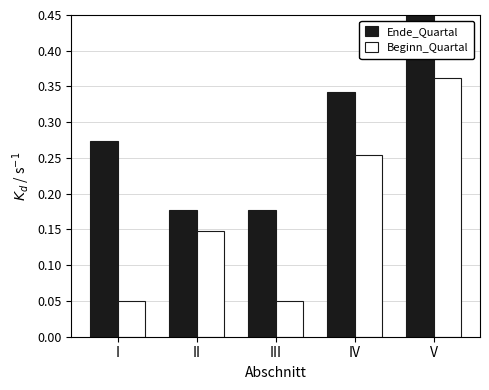

How many Ende_Quartal values are between 0 and 1?

5